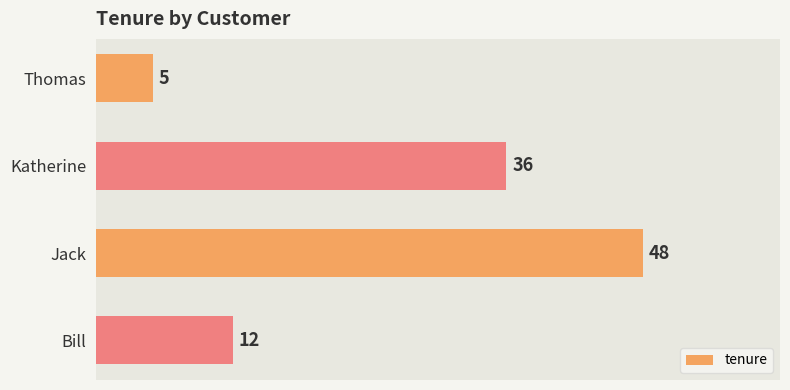

Between Bill and Katherine, which is larger?

Katherine